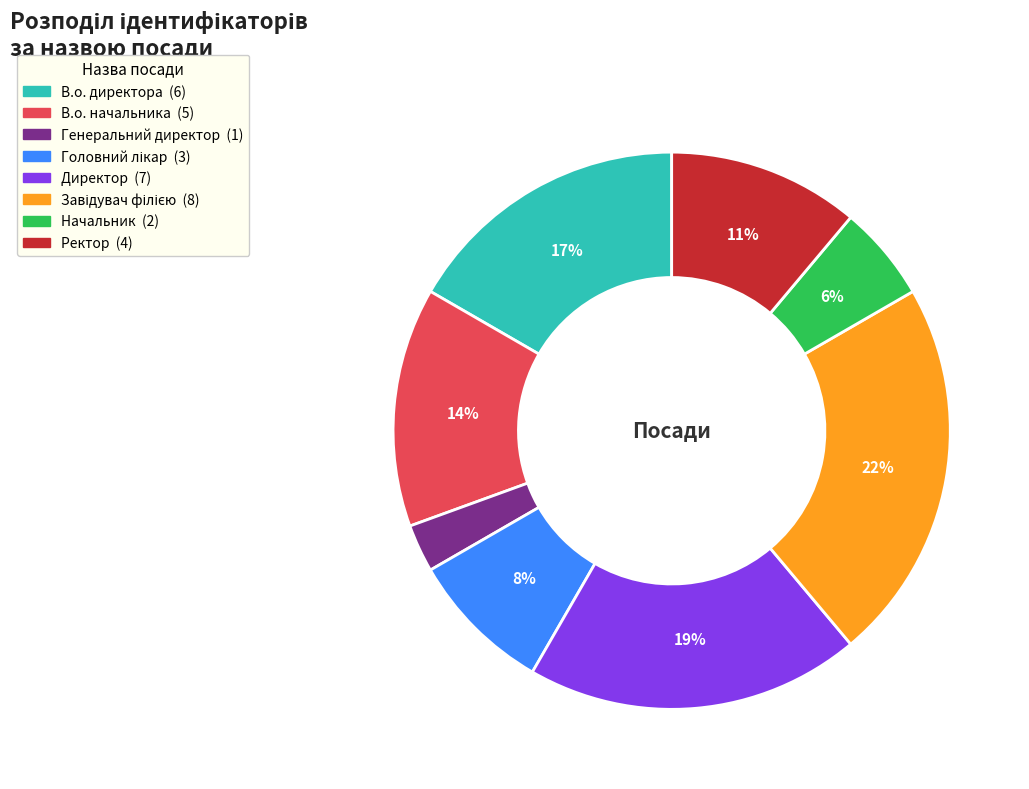

The В.о. начальника slice represents 14% of the pie. True or false?

True